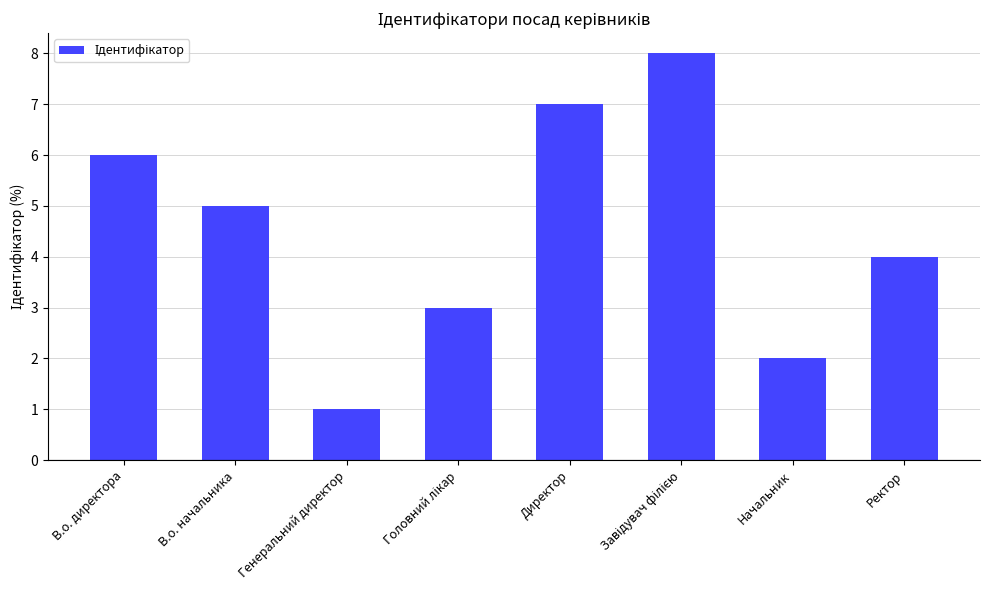

True or false: the data shows 1 at Ректор.

False